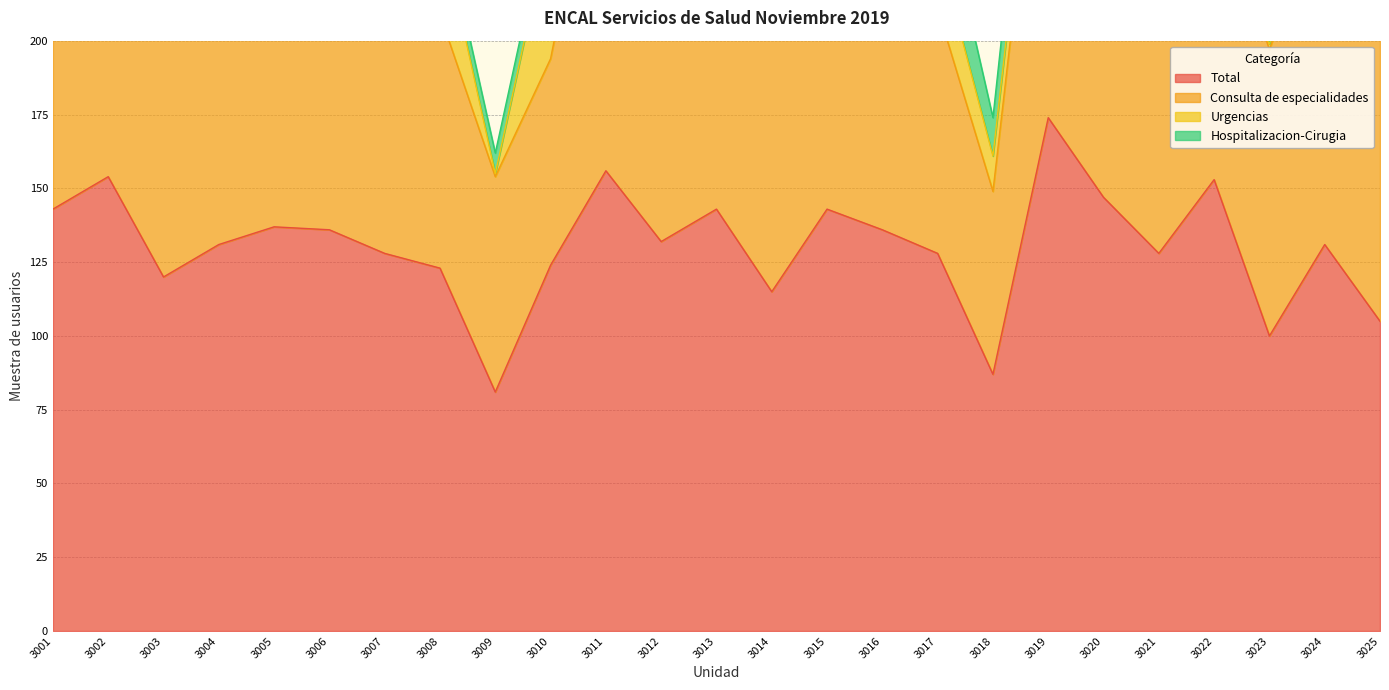

Rank the series by their maximum value, from highest to lowest.

Total, Consulta de especialidades, Urgencias, Hospitalizacion-Cirugia